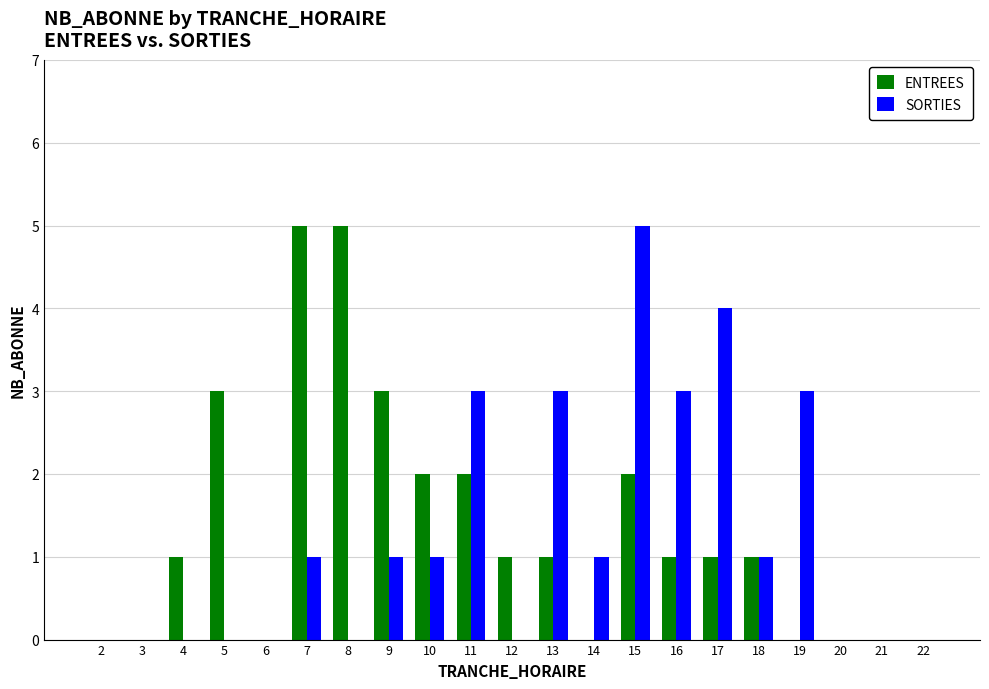

Are the bars horizontal?

No